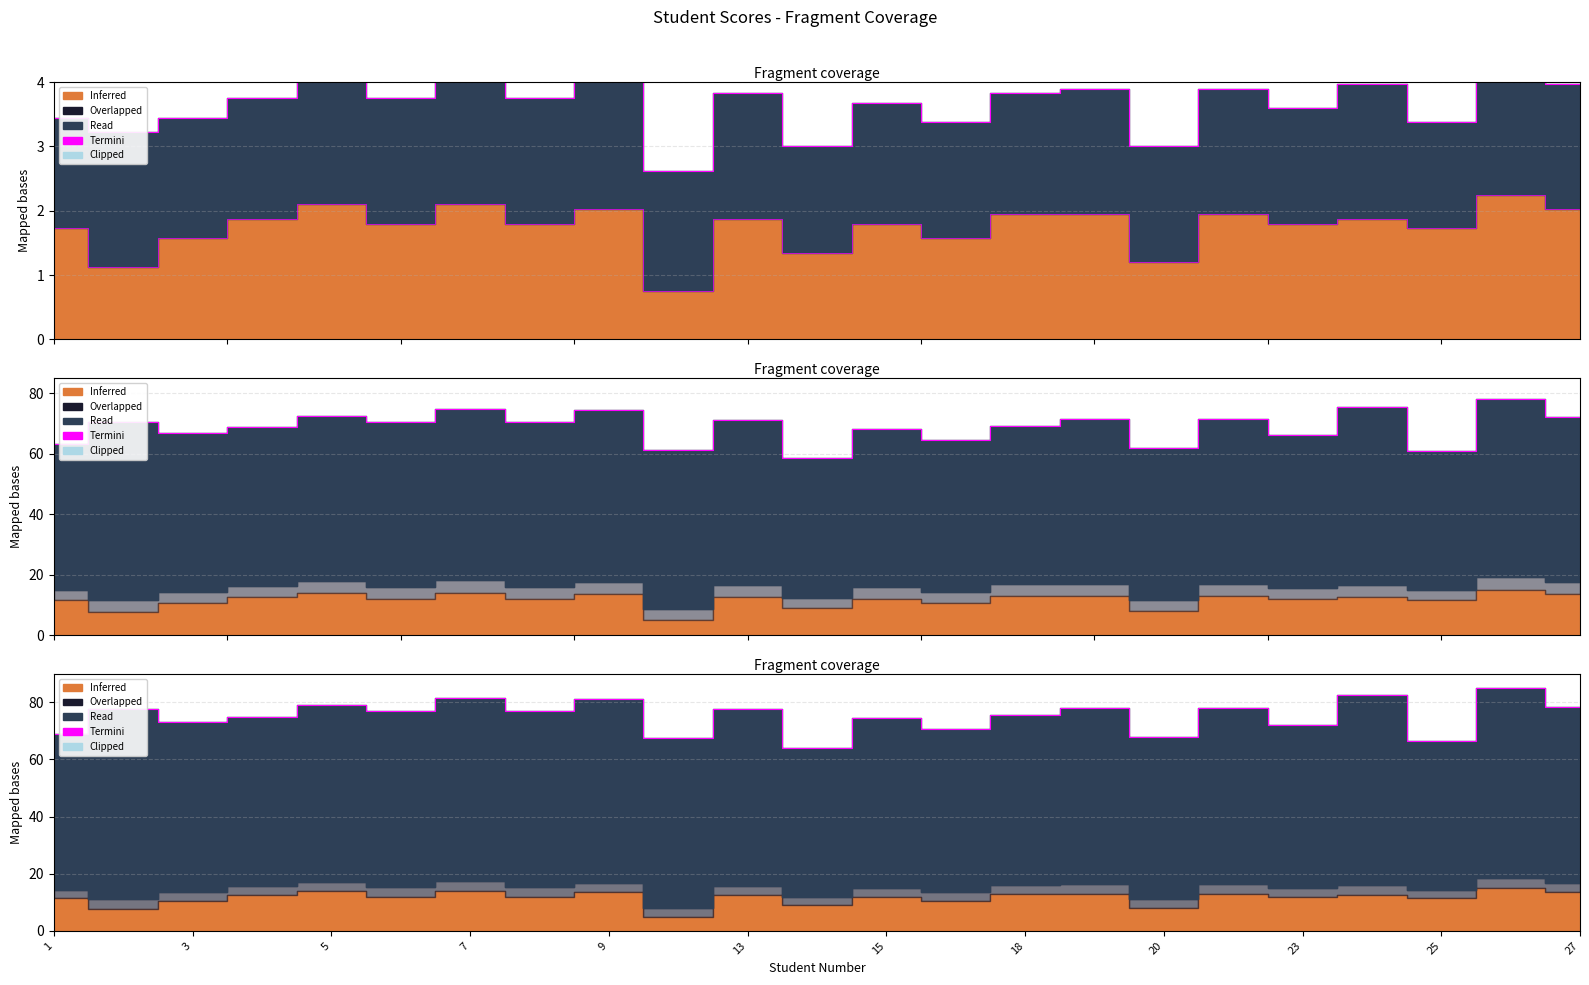

What is the value of the 21st point from the left?

1.7